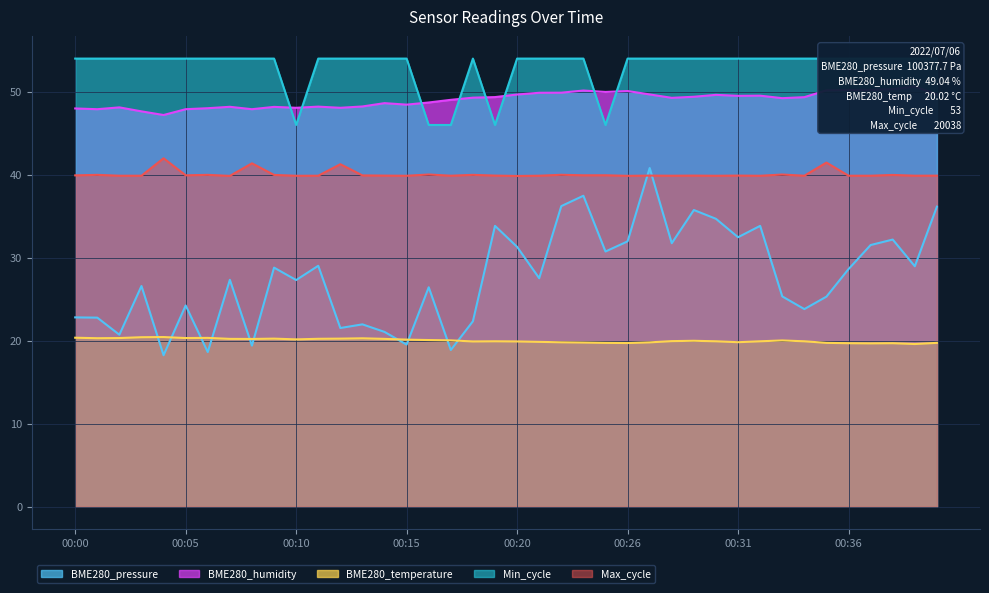

How many categories are shown in the chart?

40